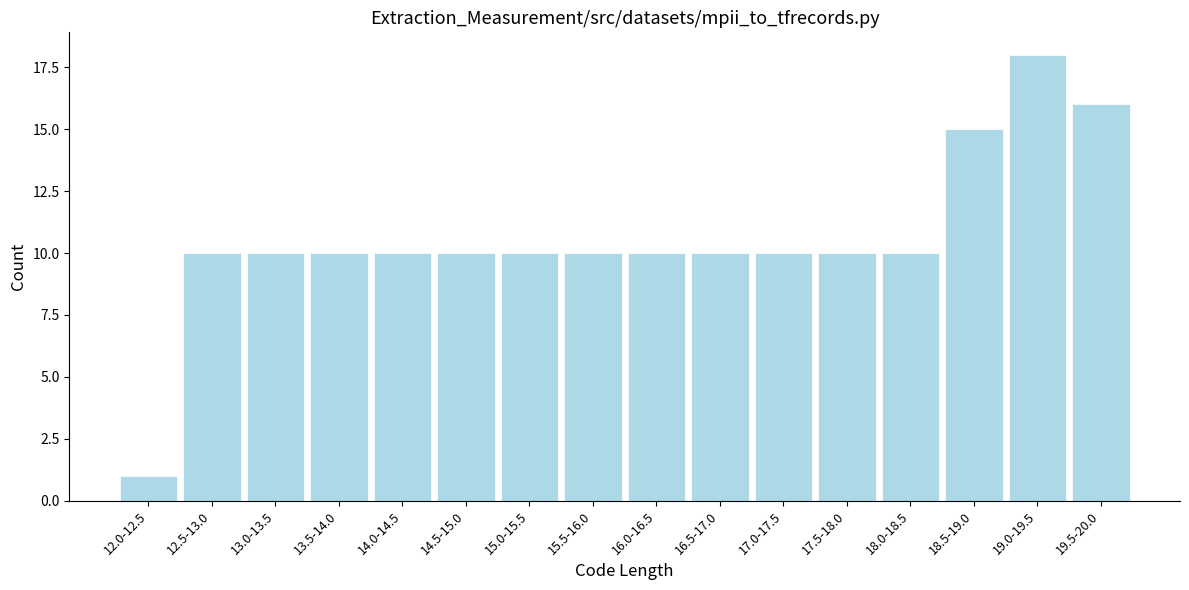

Reading left to right, what are all the values shown in this chart?

12.0-12.5=1	12.5-13.0=10	13.0-13.5=10	13.5-14.0=10	14.0-14.5=10	14.5-15.0=10	15.0-15.5=10	15.5-16.0=10	16.0-16.5=10	16.5-17.0=10	17.0-17.5=10	17.5-18.0=10	18.0-18.5=10	18.5-19.0=15	19.0-19.5=18	19.5-20.0=16